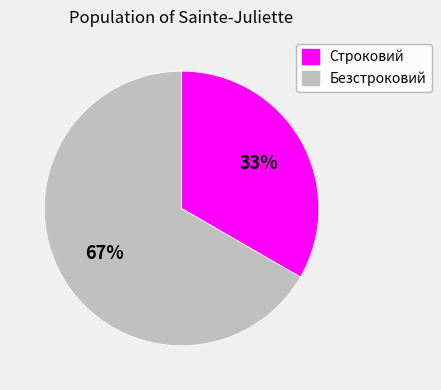

True or false: Безстроковий accounts for 80% of the total.

False